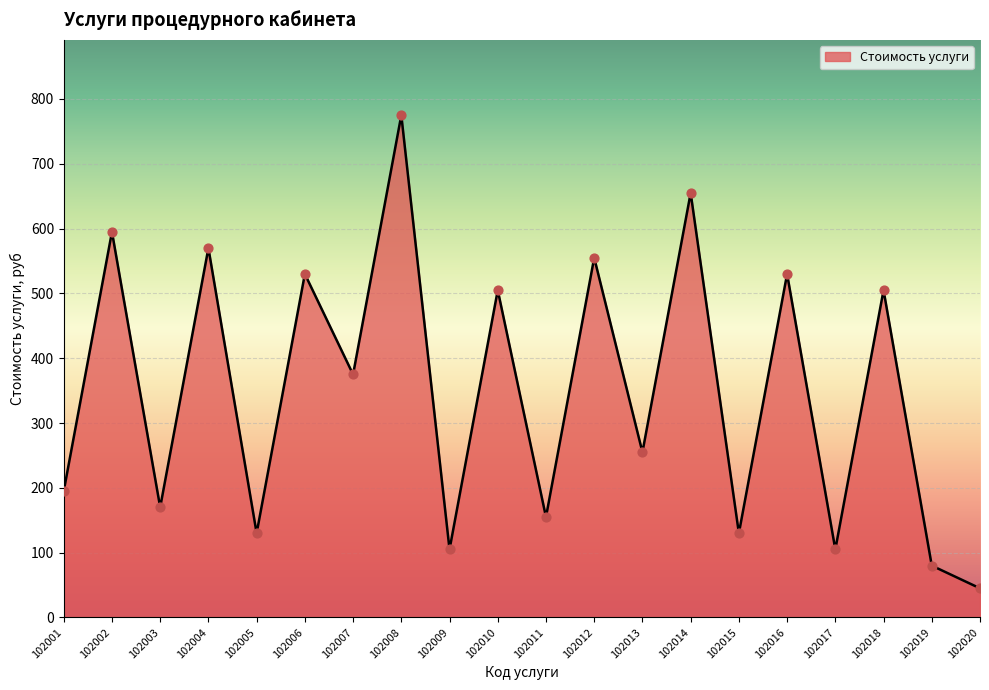

Approximately how many times larger is the value at 102010 compared to 102013?

2.0